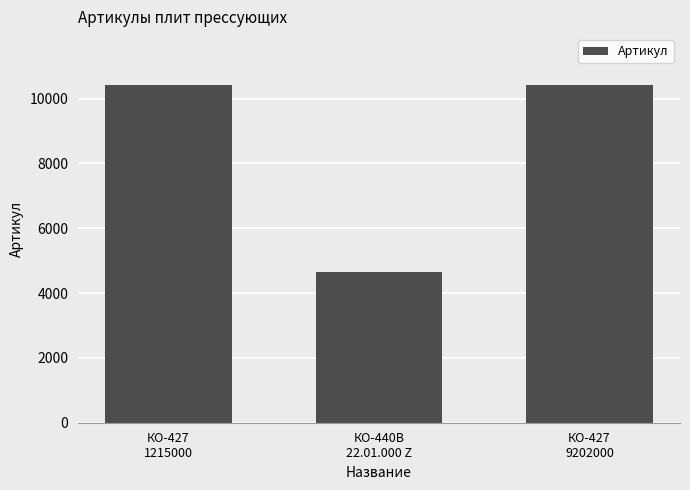

How many values are below 10427?

1